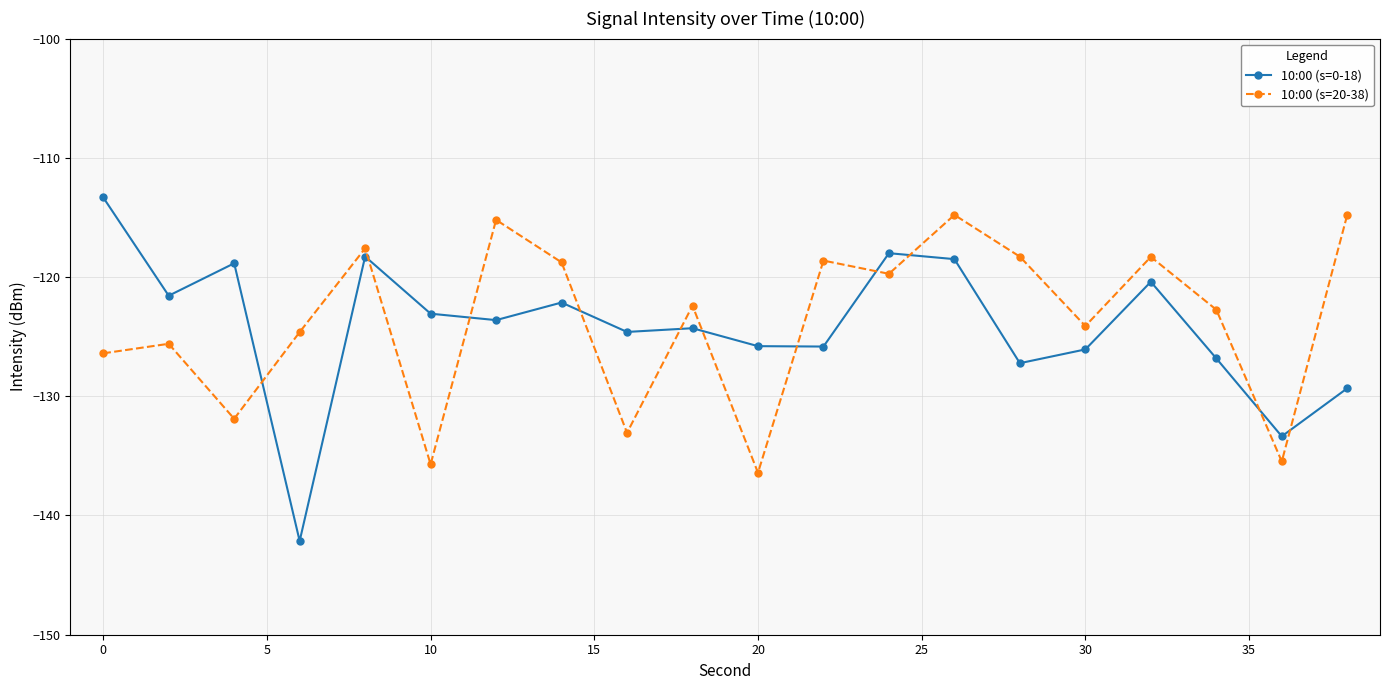

What is the average value of the 10:00 (s=0-18) series?

-124.2